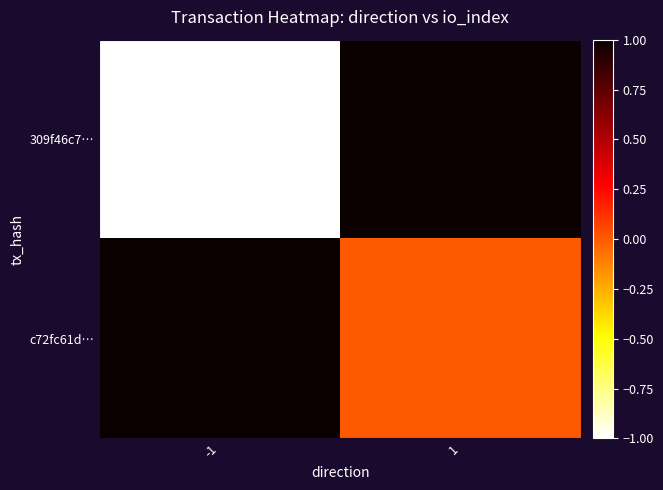

Which series has the widest spread of values?

309f46c7…